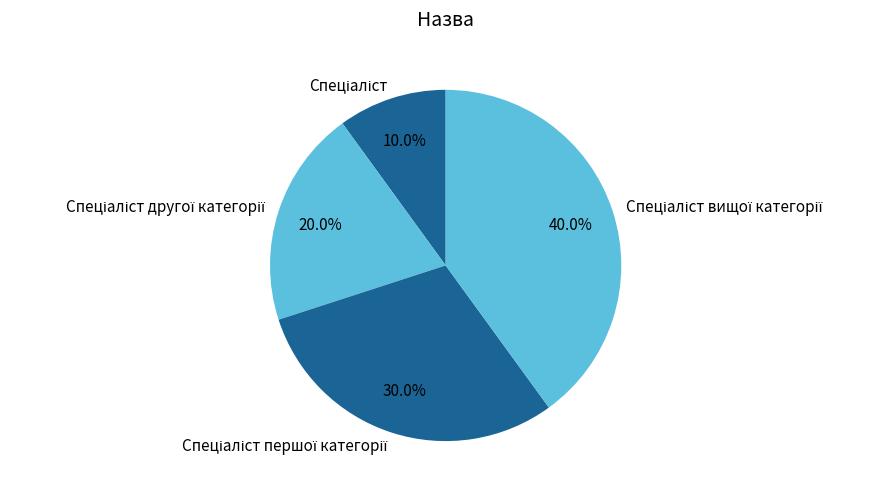

Does any single category account for the majority?

No